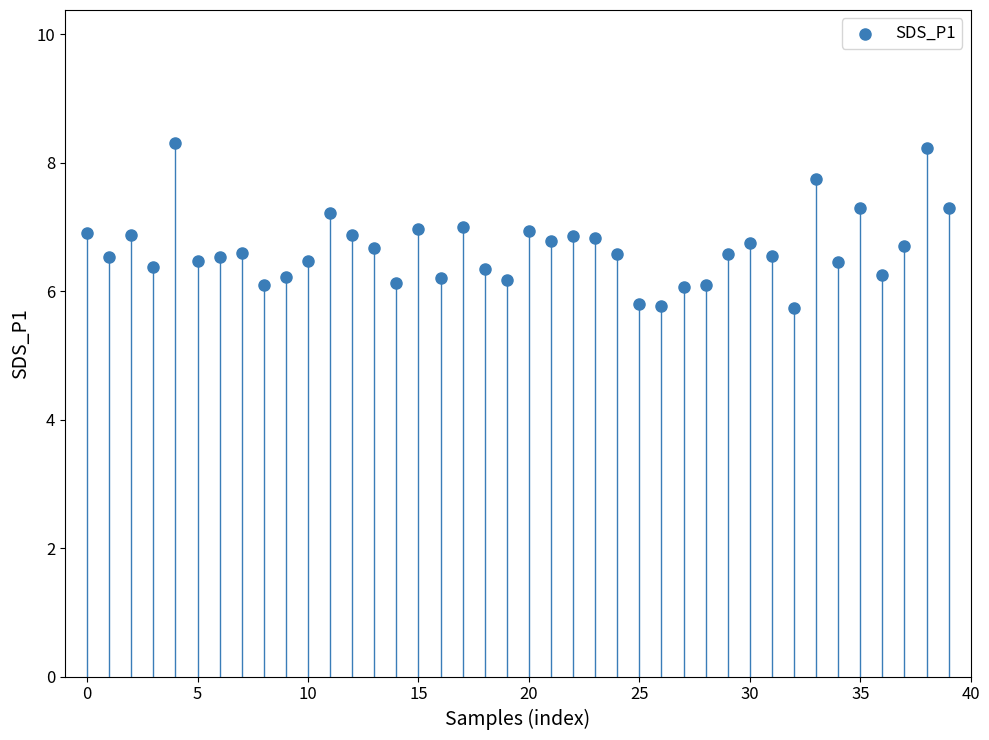

What is the range of Y values (max minus min)?

2.6